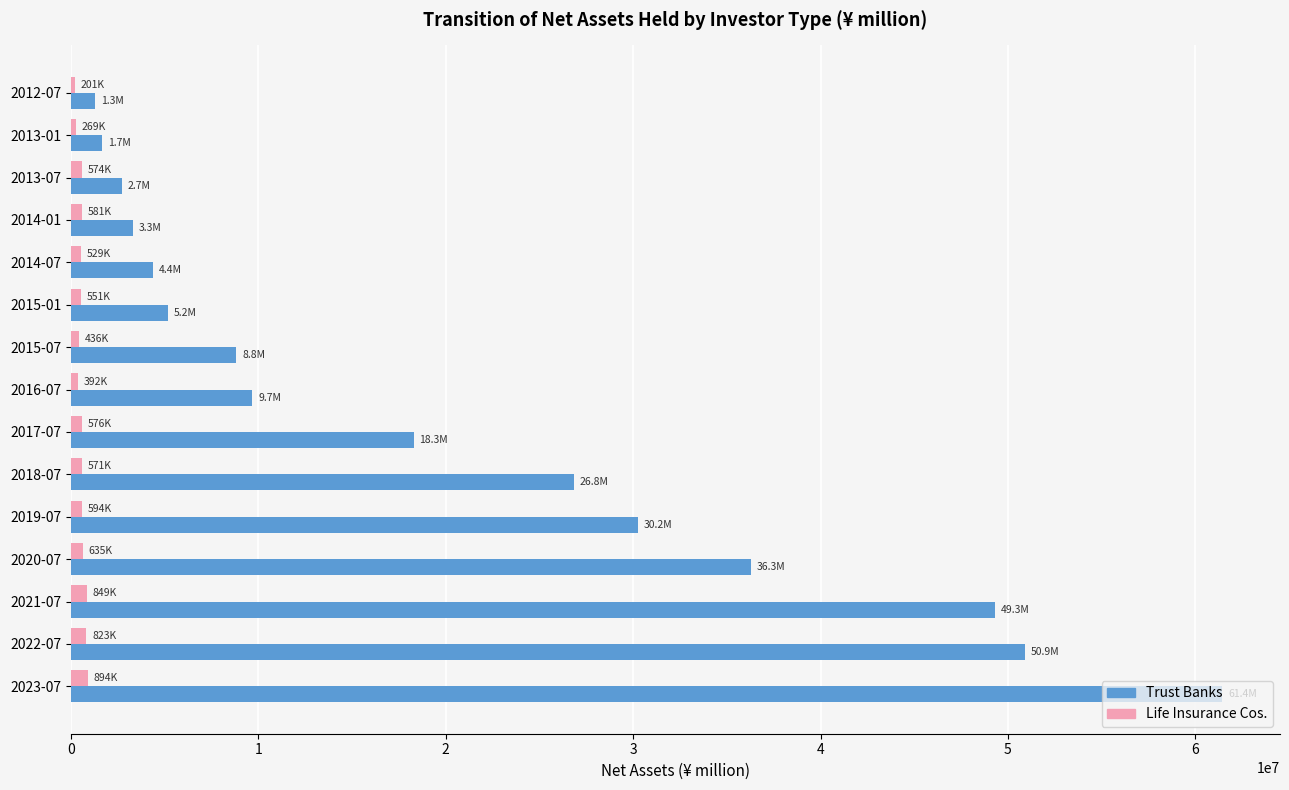

Rank the series by their maximum value, from lowest to highest.

Life Insurance Cos., Trust Banks